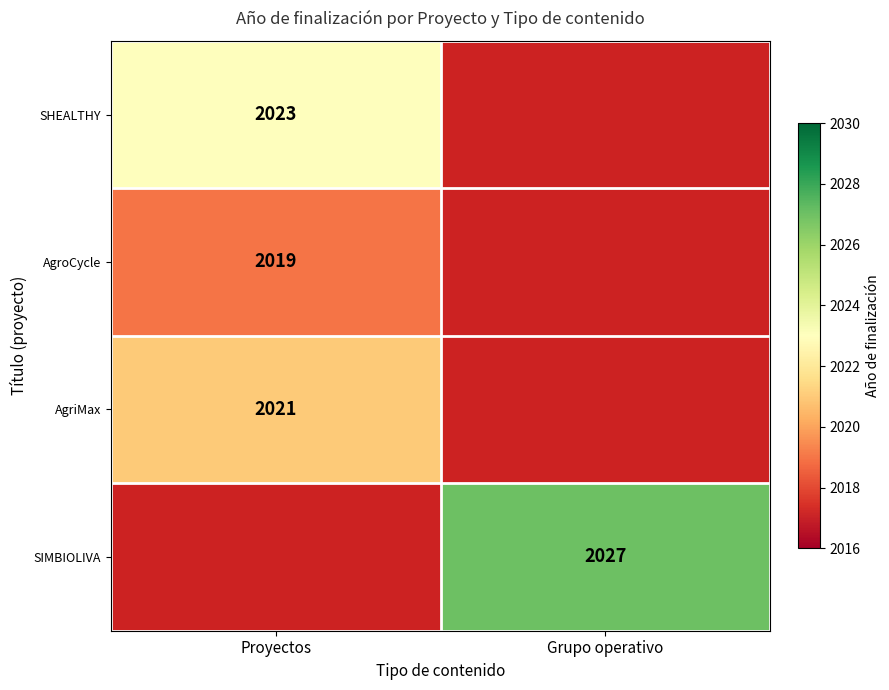

How many categories are shown in the chart?

2